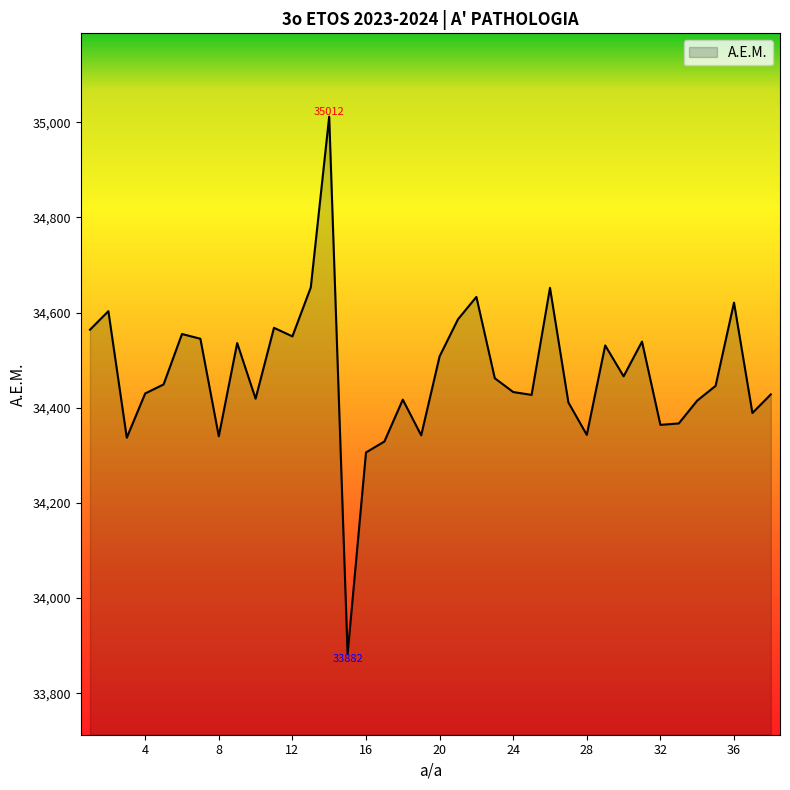

What is the maximum value shown in the chart?

35012